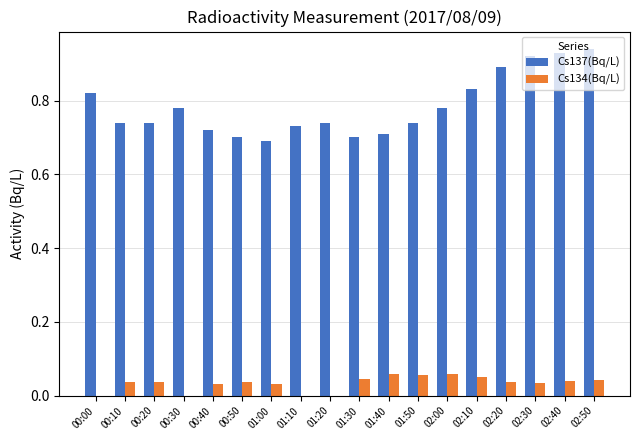

The value of Cs137(Bq/L) at 00:30 is 1.1. True or false?

False